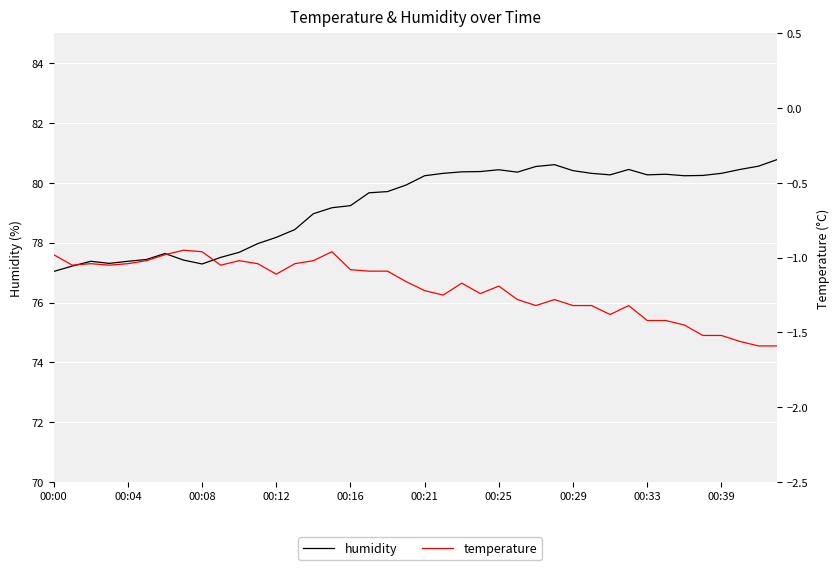

List the labels in order of temperature value, smallest first.

38, 39, 37, 35, 36, 34, 32, 33, 30, 26, 28, 29, 31, 25, 27, 21, 23, 20, 24, 22, 19, 12, 17, 18, 16, 00:04, 00:12, 00:39, 00:08, 00:16, 11, 13, 00:21, 10, 14, 00:00, 00:25, 00:33, 15, 00:29